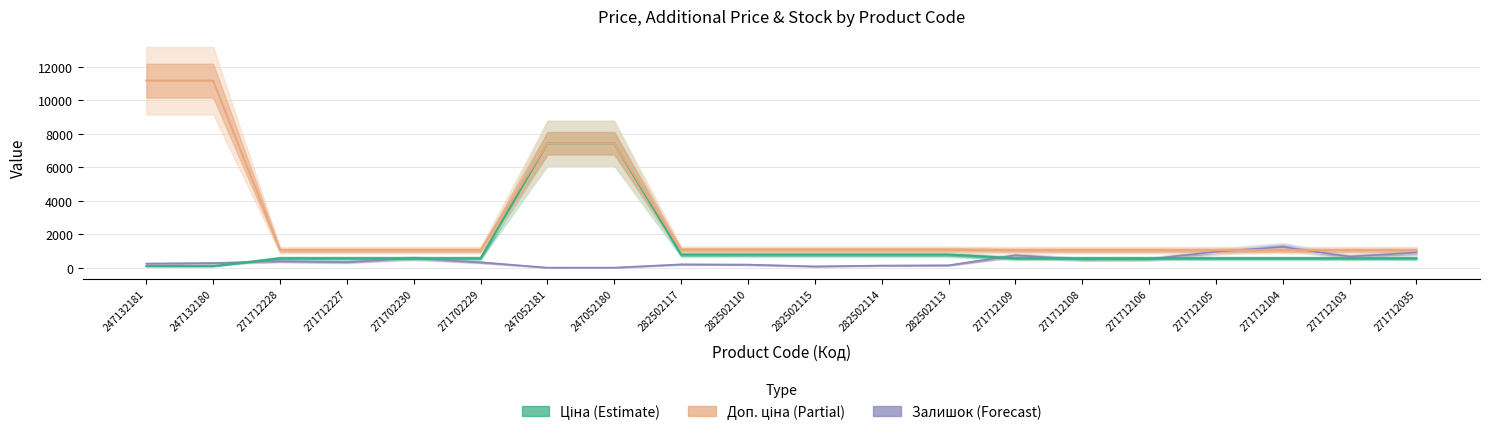

The value of Доп. ціна at 282502117 is 1087.0. True or false?

True